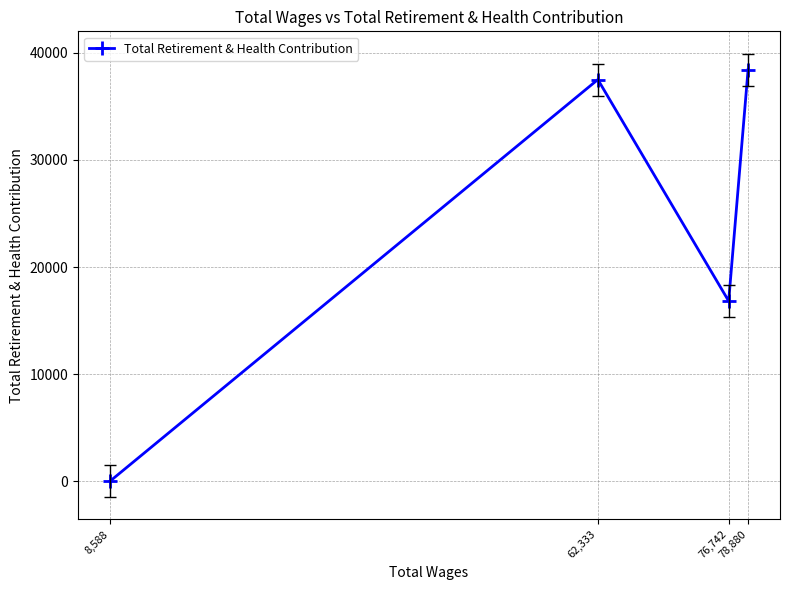

What is the difference between the values at 8,588 and 76,742?

16823